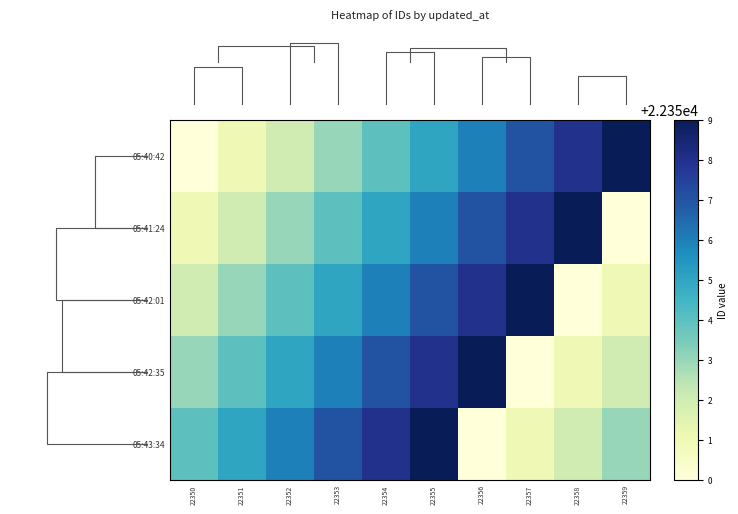

Reading left to right, what are all the values shown in this chart?

05:40:42: 22350=22350	22351=22351	22352=22352	22353=22353	22354=22354	22355=22355	22356=22356	22357=22357	22358=22358	22359=22359
05:41:24: 22350=22351	22351=22352	22352=22353	22353=22354	22354=22355	22355=22356	22356=22357	22357=22358	22358=22359	22359=22350
05:42:01: 22350=22352	22351=22353	22352=22354	22353=22355	22354=22356	22355=22357	22356=22358	22357=22359	22358=22350	22359=22351
05:42:35: 22350=22353	22351=22354	22352=22355	22353=22356	22354=22357	22355=22358	22356=22359	22357=22350	22358=22351	22359=22352
05:43:34: 22350=22354	22351=22355	22352=22356	22353=22357	22354=22358	22355=22359	22356=22350	22357=22351	22358=22352	22359=22353